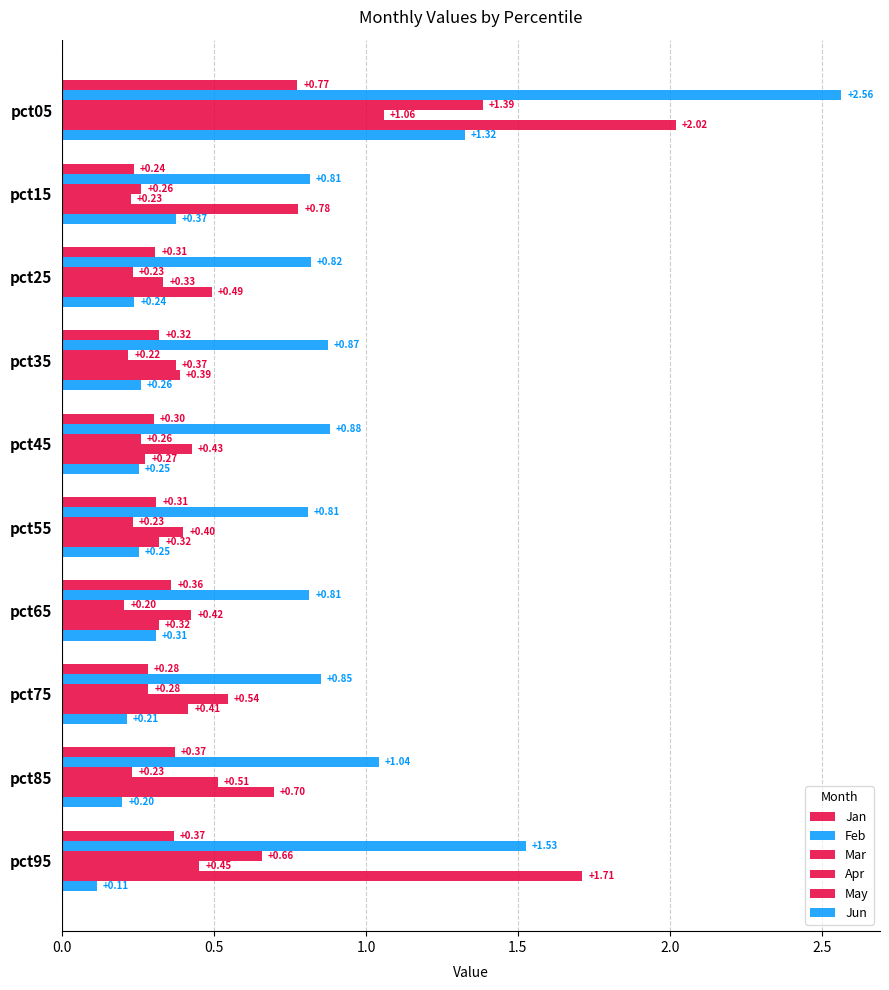

How many series are shown in this chart?

6